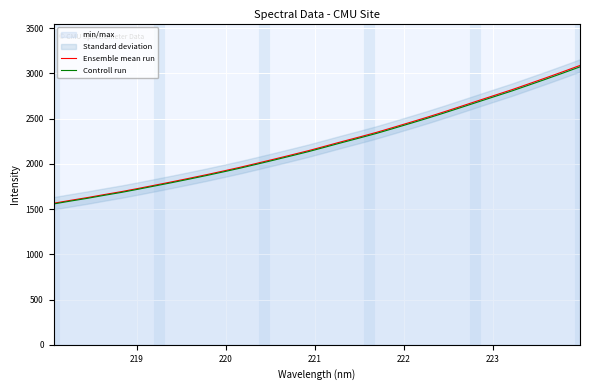

True or false: Controll run and Ensemble mean run intersect in this chart.

False